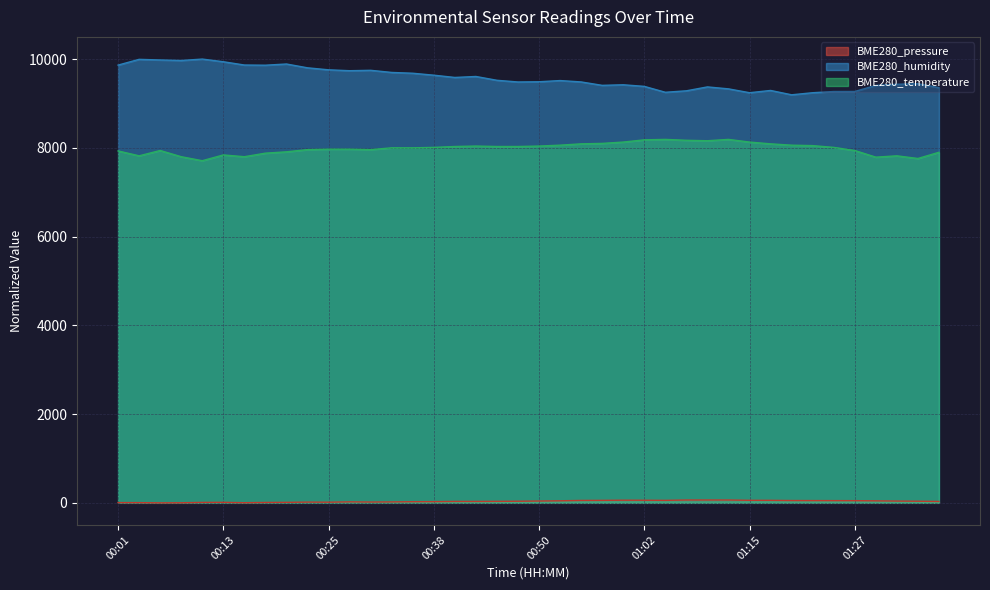

Where is BME280_humidity nearest to the value 9597?

00:40